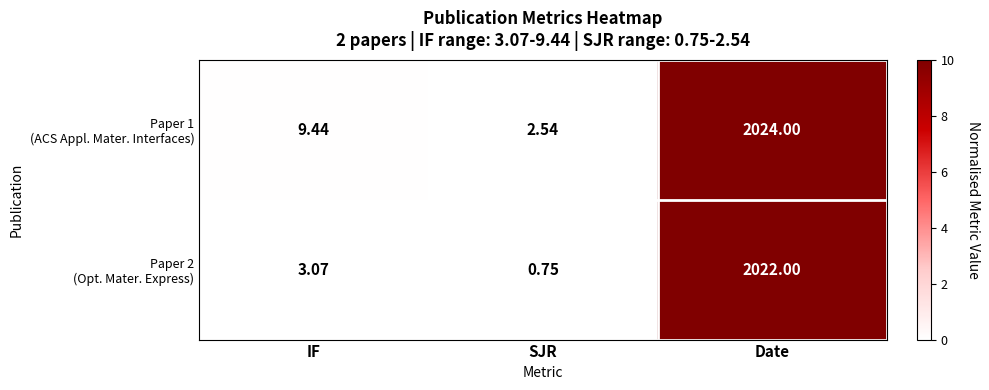

Which category has the highest value across all series?

Date